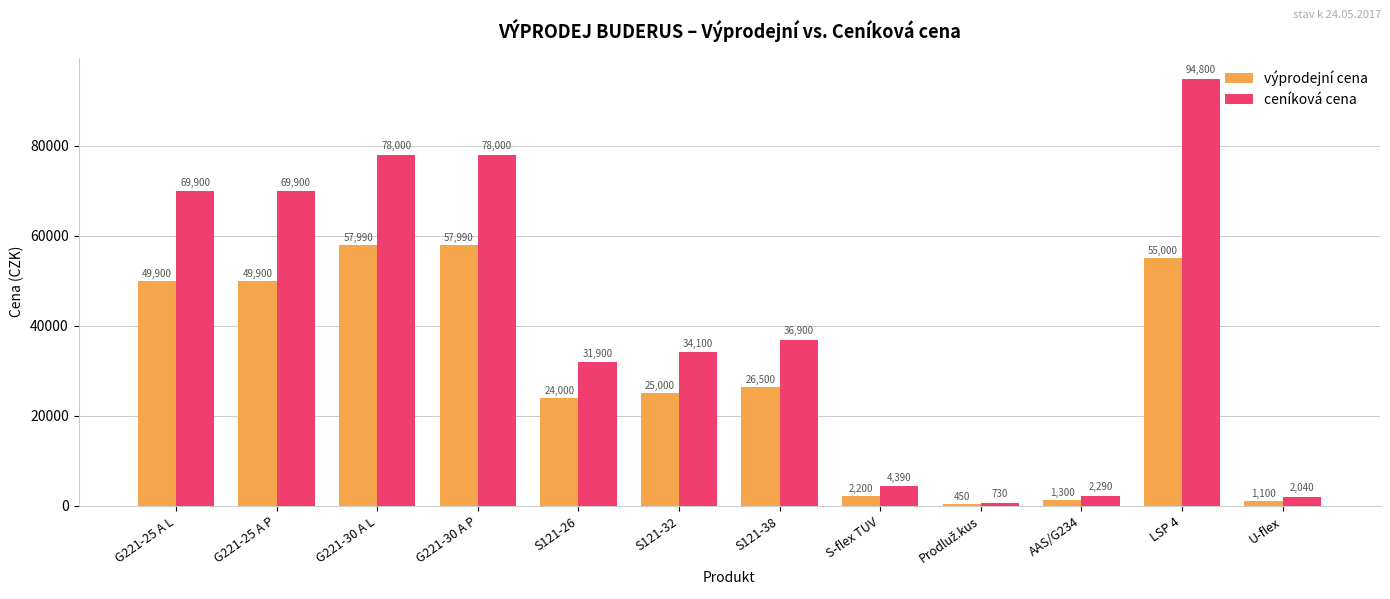

Read the ceníková cena value at G221-25 A L.

69900